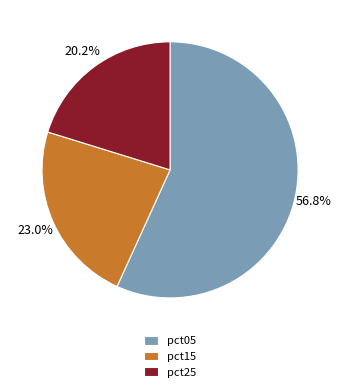

Which has a higher value, pct05 or pct25?

pct05